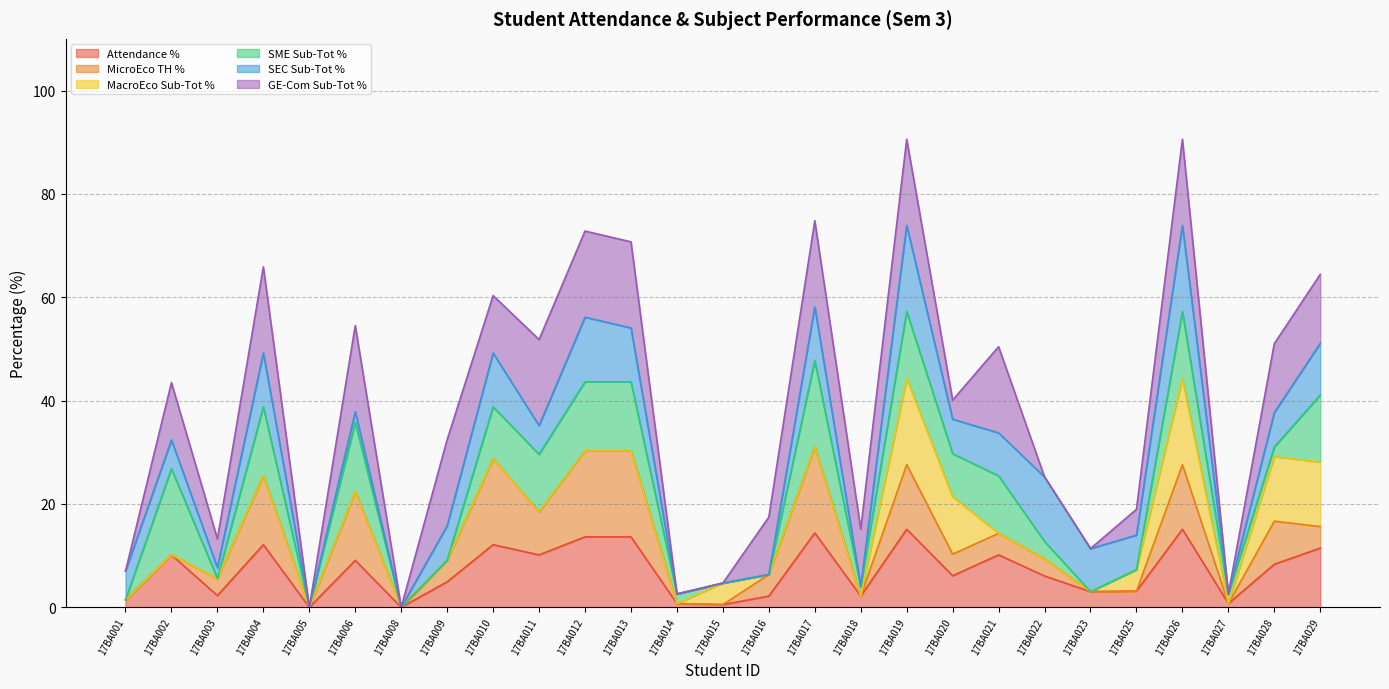

Is it true that Attendance % equals 7.1 at 17BA026?

False